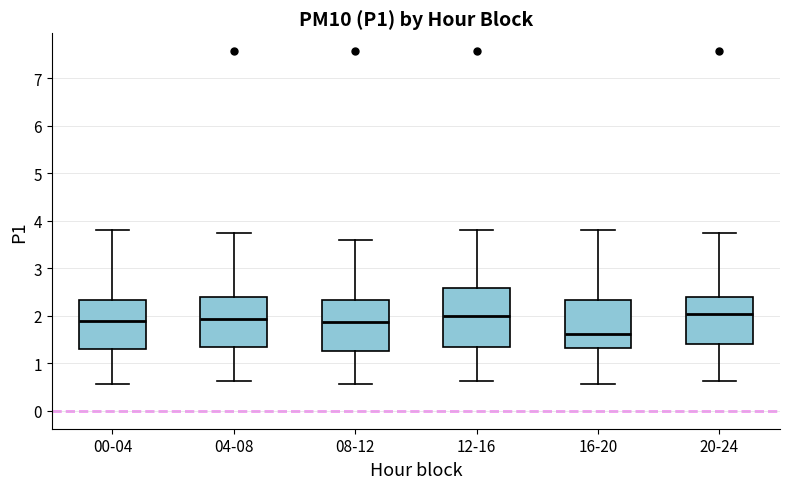

Reading left to right, read every box against the y-axis: the position of its median line, the range the box covers, and the ends of its whiskers. The values are not printed on the chart, so give them approximately, as read against the axis.

00-04: median 1.9, box 1.3 to 2.3, whiskers 0.6 to 3.8
04-08: median 1.9, box 1.4 to 2.4, whiskers 0.6 to 3.8
08-12: median 1.9, box 1.3 to 2.3, whiskers 0.6 to 3.6
12-16: median 2.0, box 1.4 to 2.6, whiskers 0.6 to 3.8
16-20: median 1.6, box 1.3 to 2.3, whiskers 0.6 to 3.8
20-24: median 2.0, box 1.4 to 2.4, whiskers 0.6 to 3.8